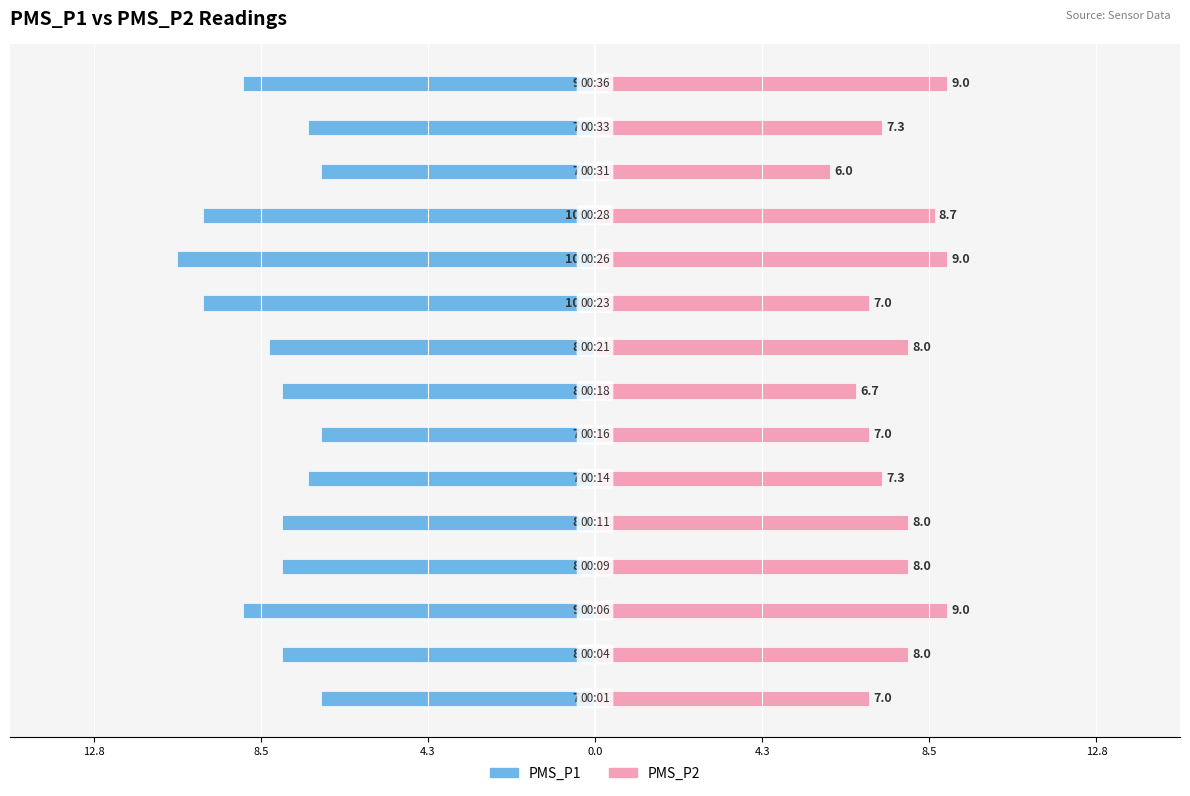

Is it true that PMS_P1 equals -10.7 at 12?

False